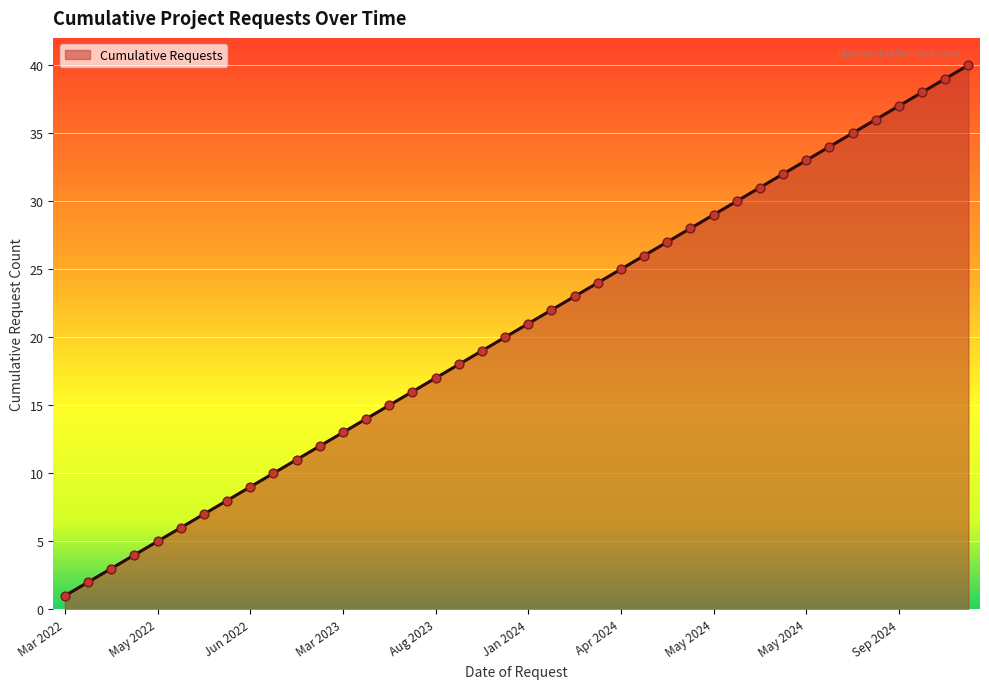

What is the difference between the maximum and minimum values?

39